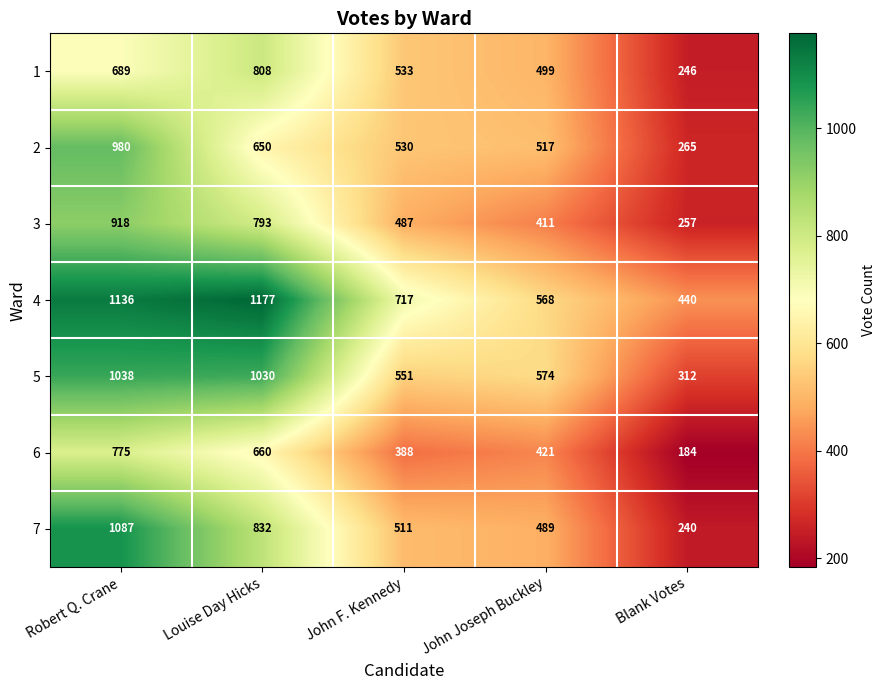

What is the spread (max minus min) of values at Robert Q. Crane?

447